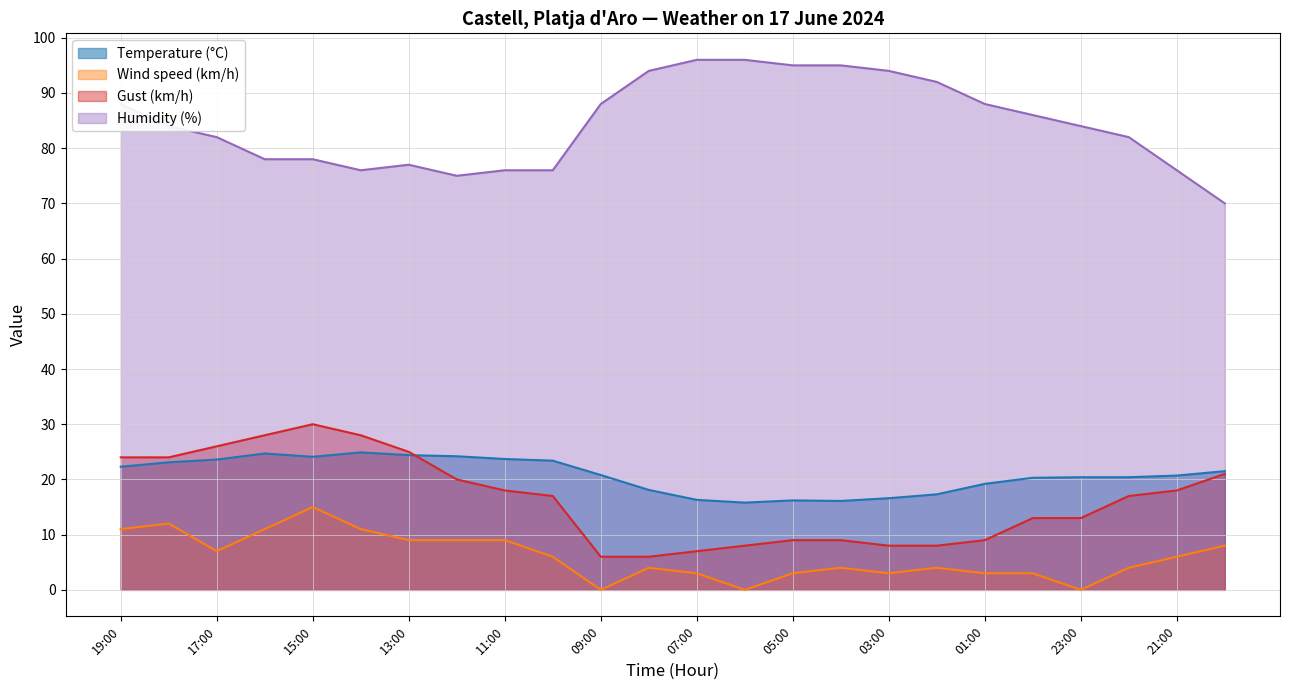

What is the minimum value for Temperature (°C)?

15.8